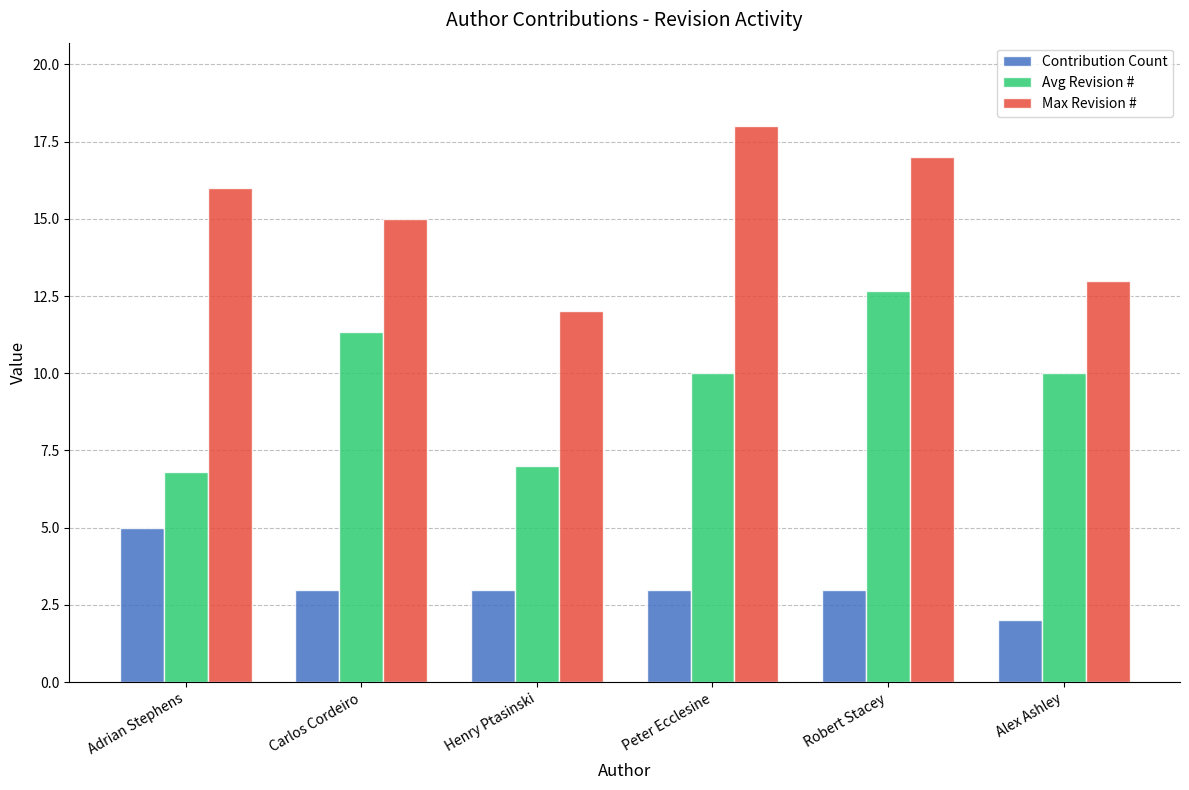

What value does the Contribution Count series have at Adrian Stephens?

5.0